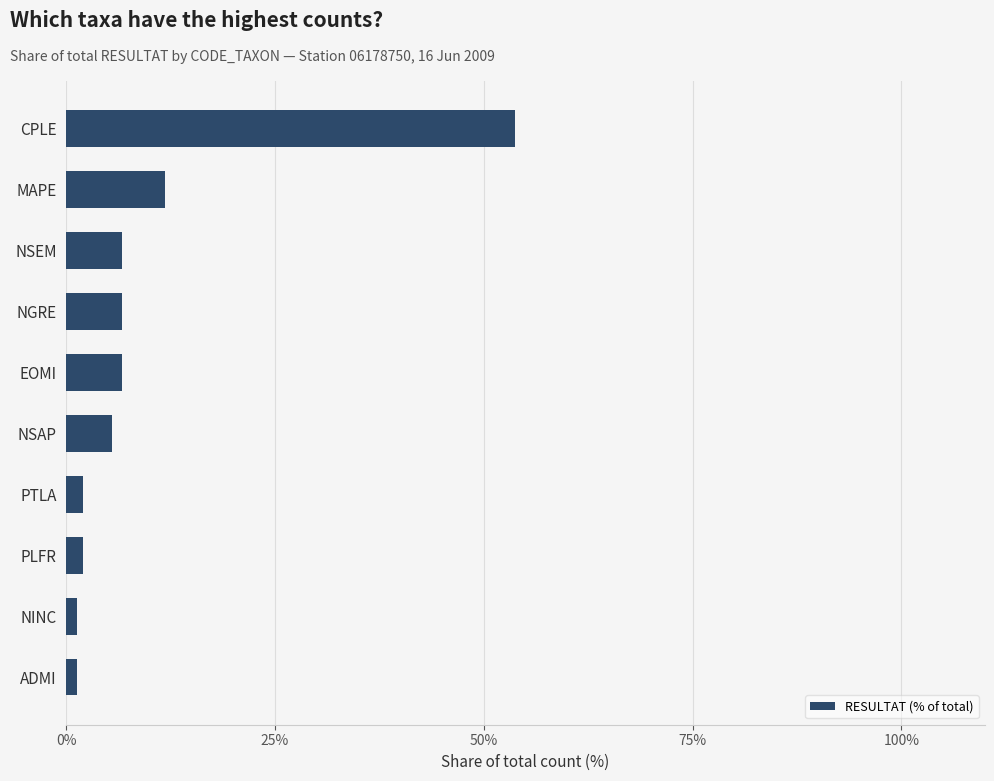

Reading bottom to top, transcribe all the data shown in this chart.

1.2	1.2	2.0	2.0	5.4	6.7	6.7	6.7	11.9	53.7